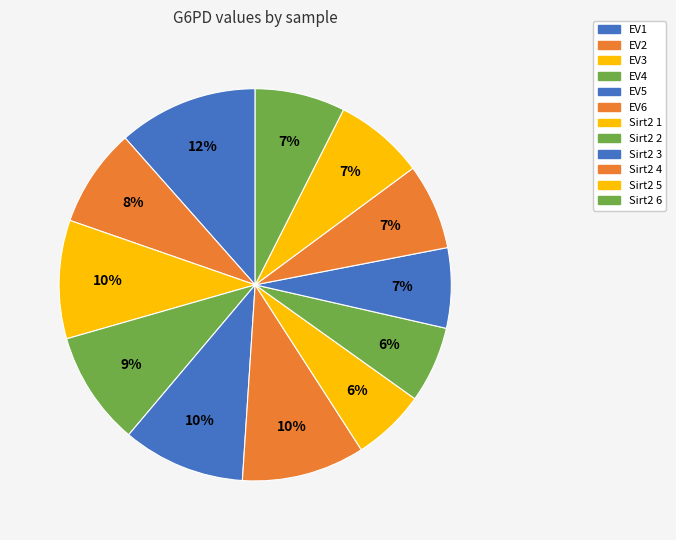

What is the change in value from EV6 to Sirt2 2?

-0.4